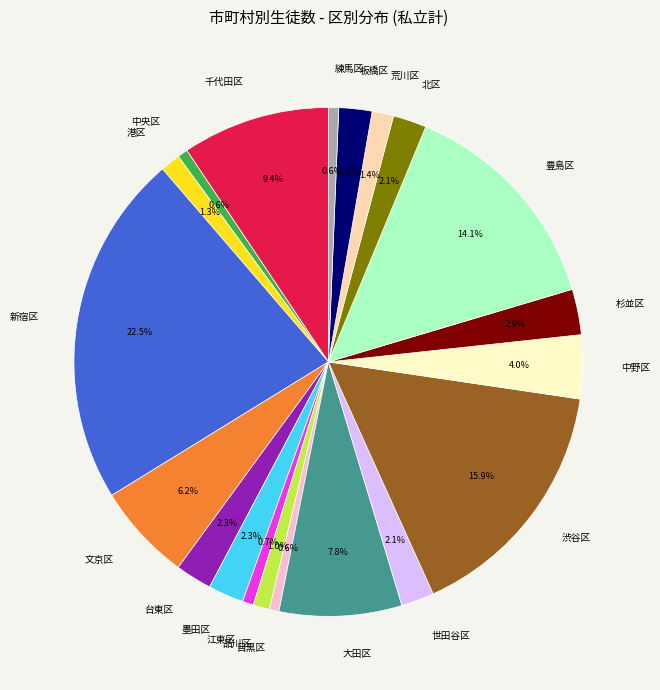

Is there a majority slice in this chart?

No